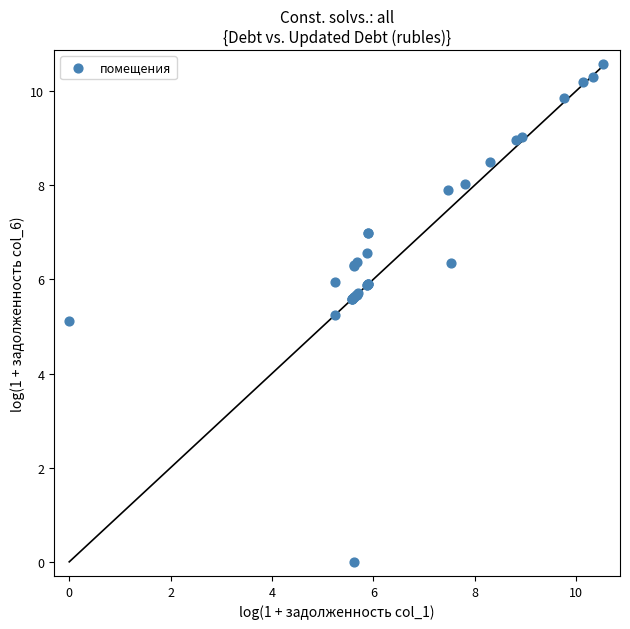

What Y value in the scatter plot is closest to 5?

5.1